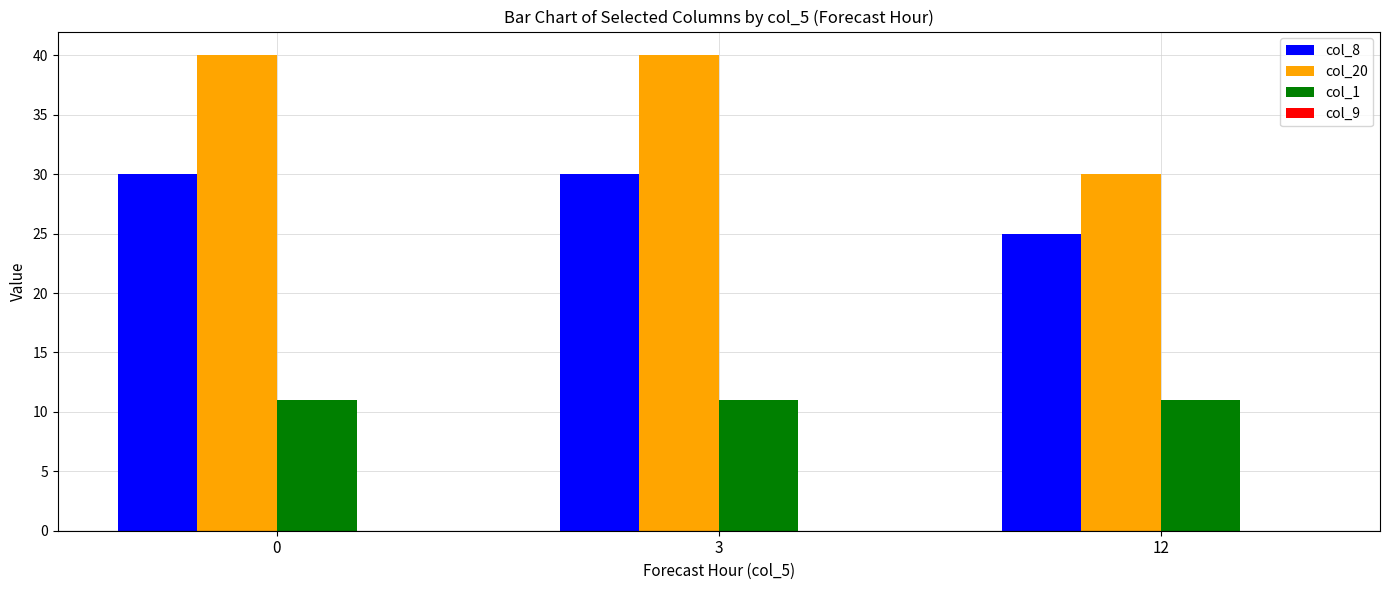

The value of col_1 at 3 is 11. True or false?

True